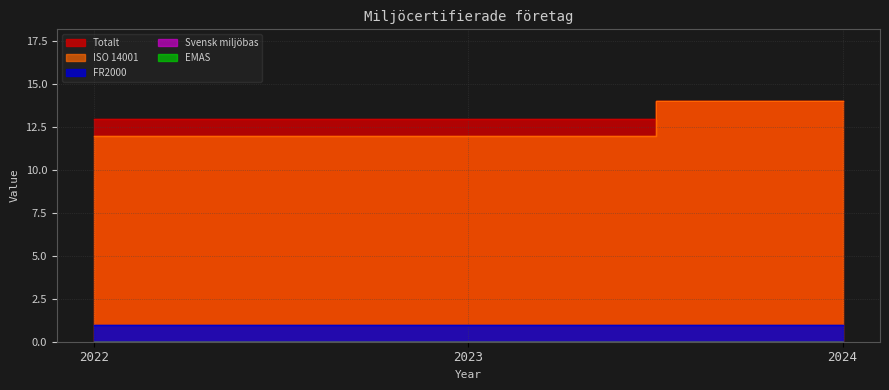

What are all the series names shown in the legend?

ISO 14001, Svensk miljöbas, EMAS, FR2000, Totalt